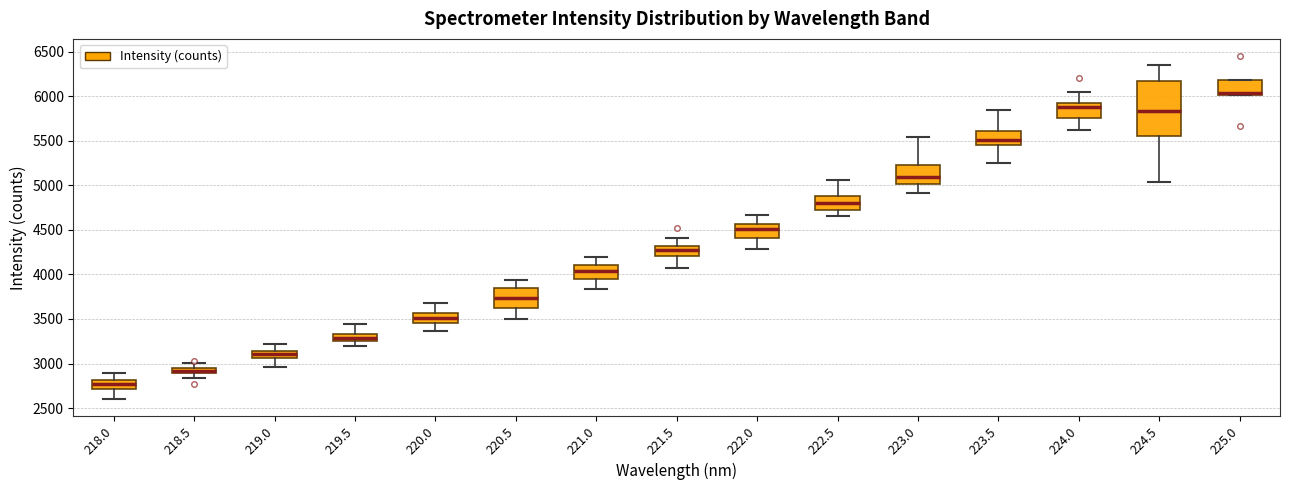

Which box is the tallest, from its lower edge to its upper edge?

224.5